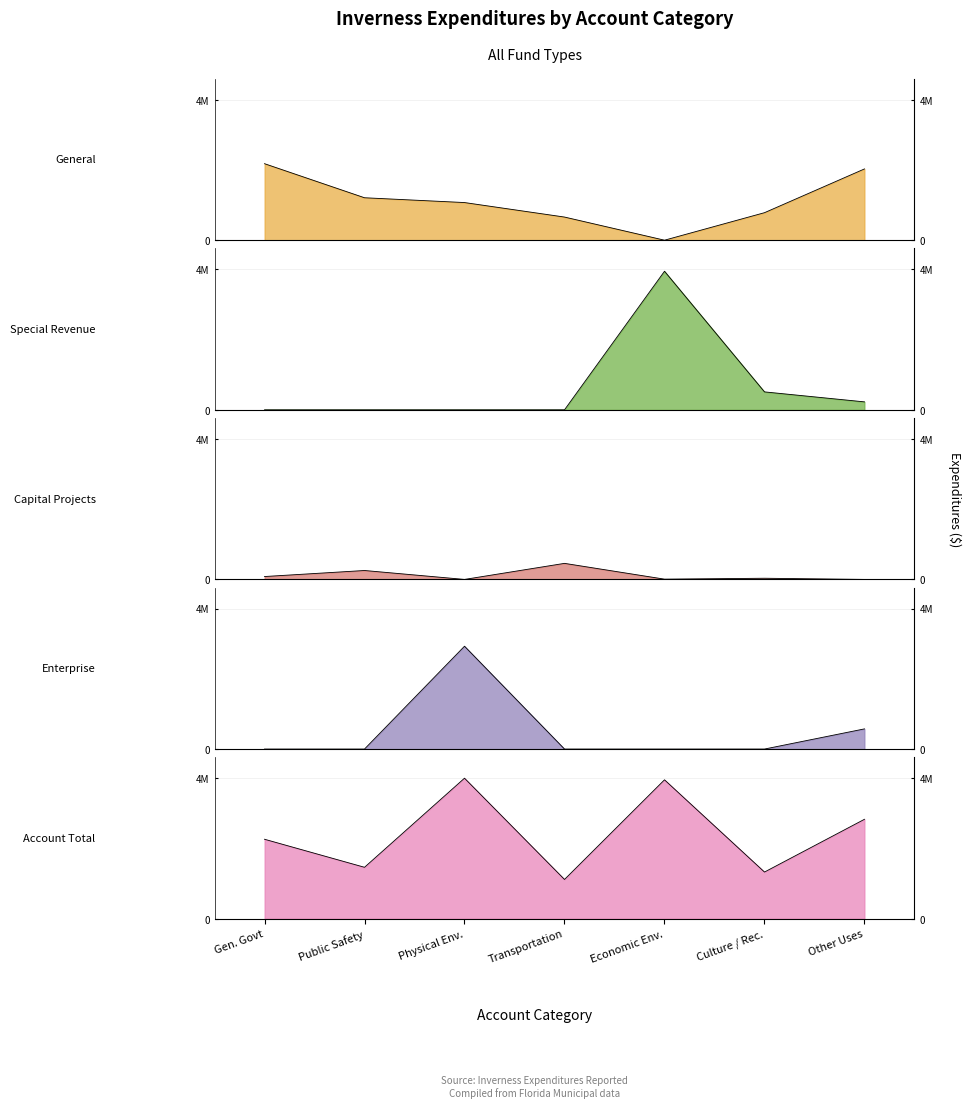

At which label is Capital Projects closest to 243413?

Public Safety